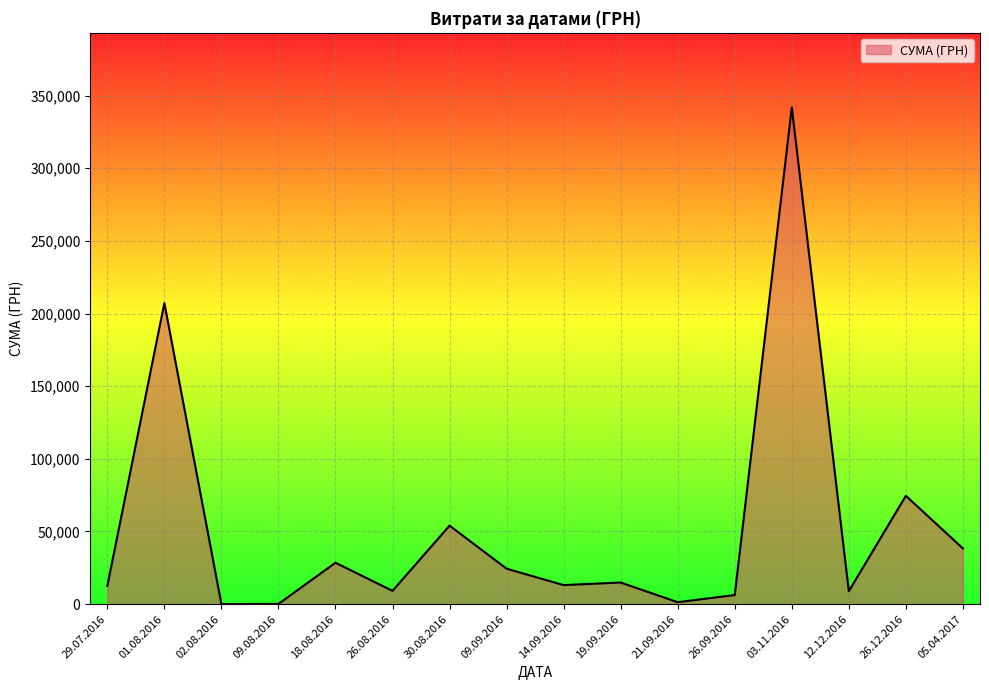

What is the maximum value shown in the chart?

341851.2